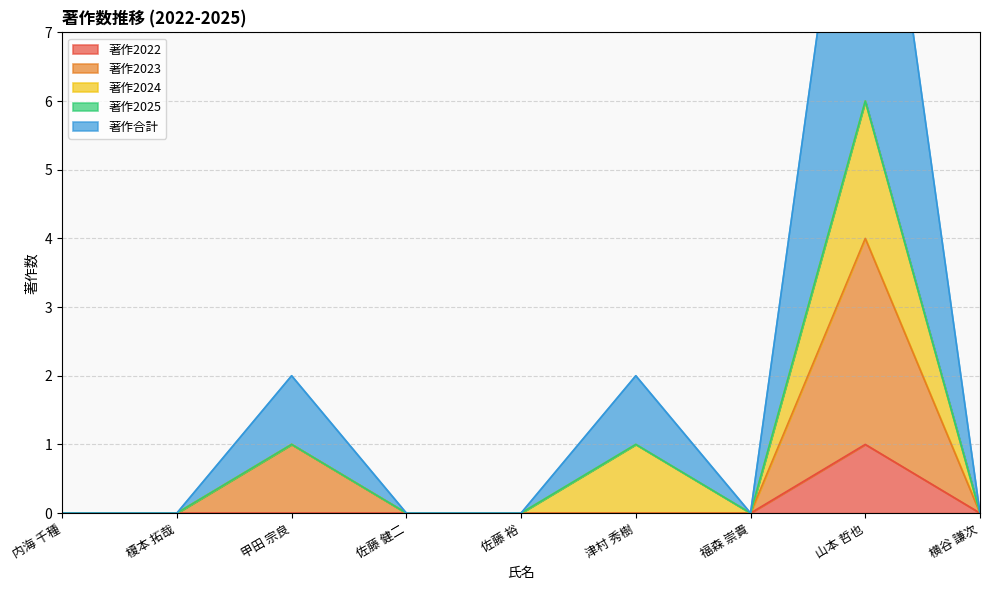

Which category has the highest value in the 著作合計 series?

山本 哲也